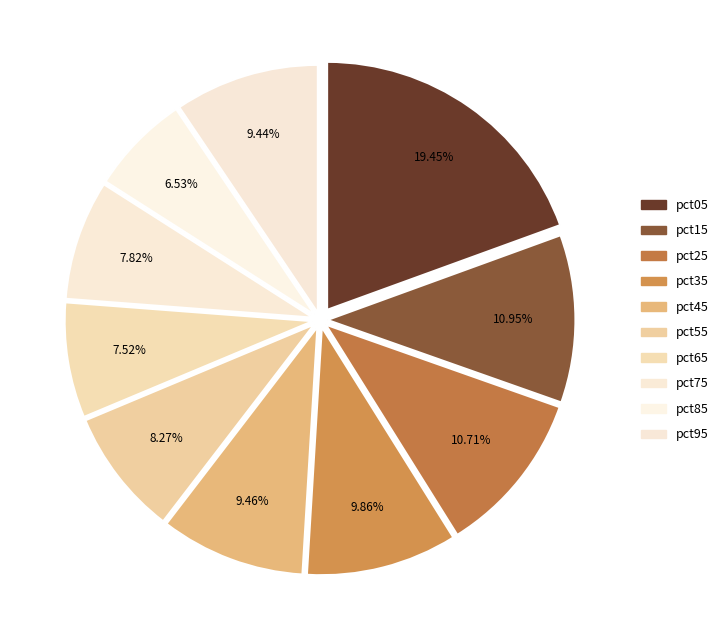

Is the sum of pct65 and pct55 greater than half?

No